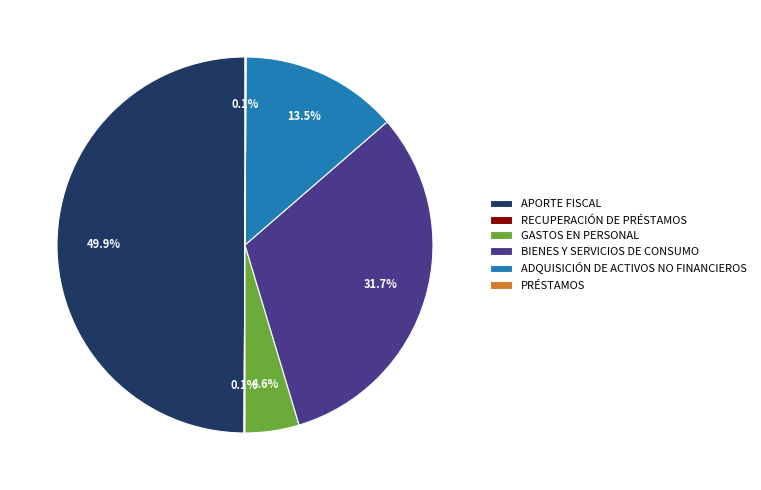

Which has a higher value, APORTE FISCAL or ADQUISICIÓN DE ACTIVOS NO FINANCIEROS?

APORTE FISCAL